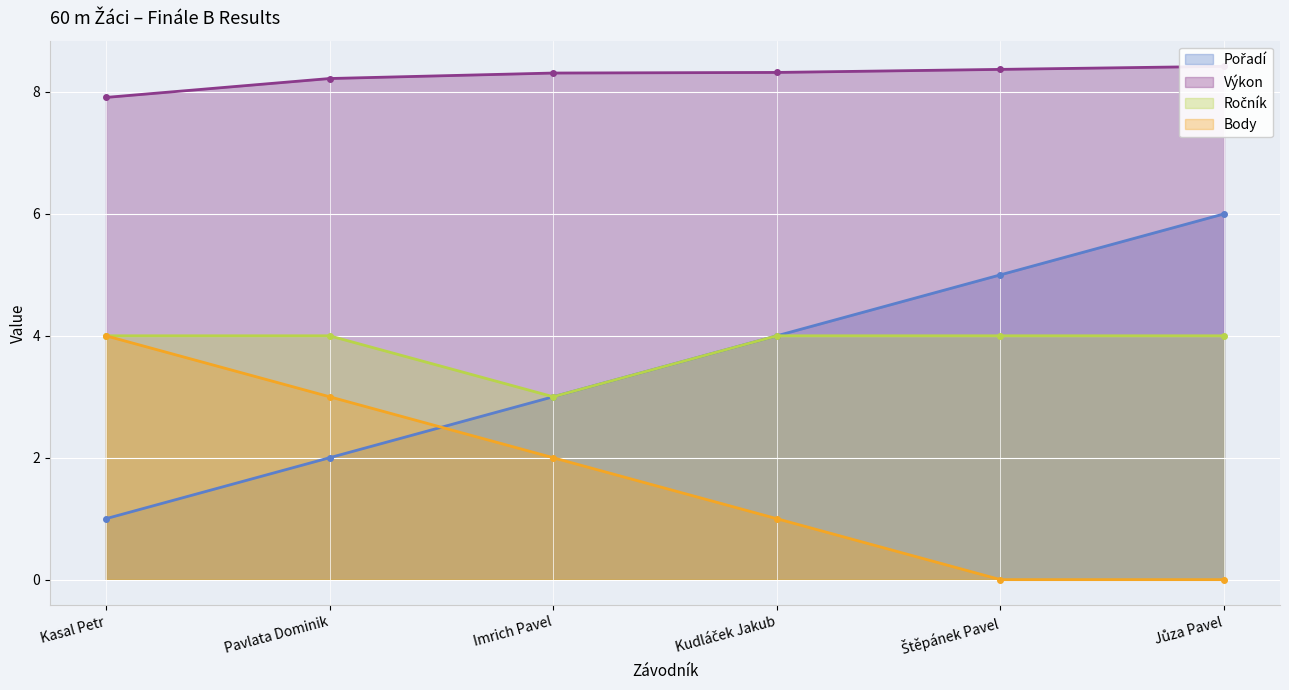

List the labels in order of Pořadí value, largest first.

Jůza Pavel, Štěpánek Pavel, Kudláček Jakub, Imrich Pavel, Pavlata Dominik, Kasal Petr